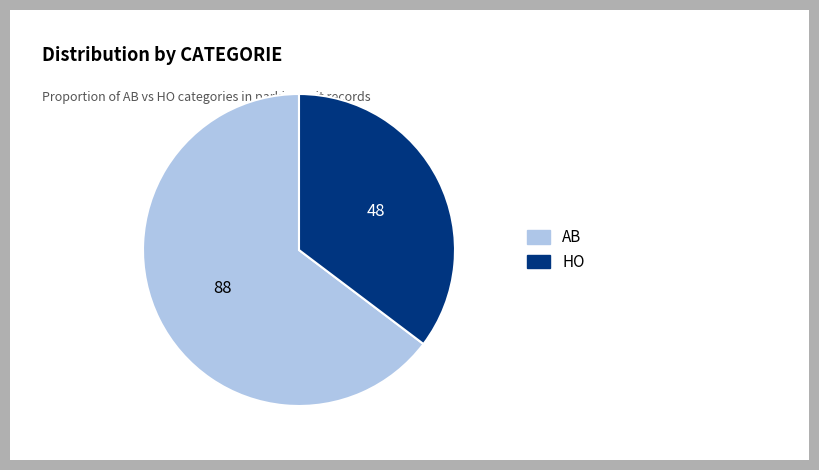

Between AB and HO, which is larger?

AB